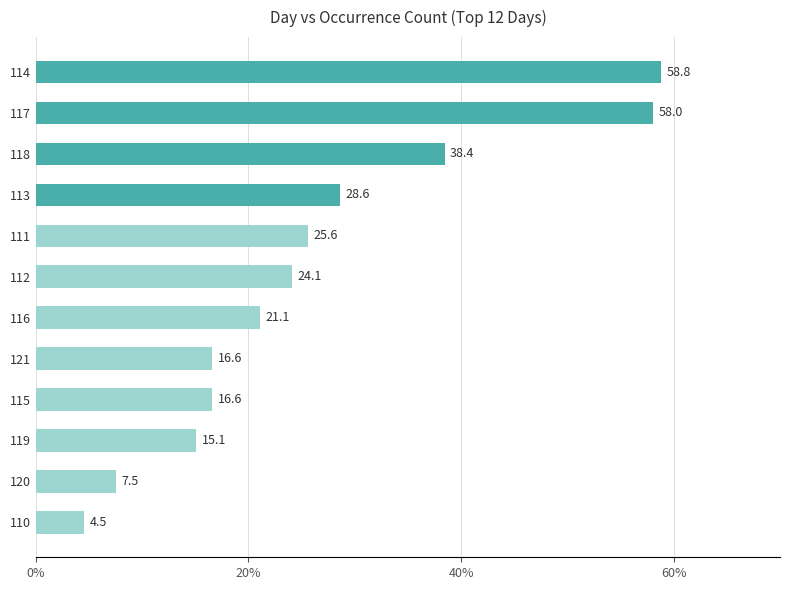

Where is the data nearest to the value 31?

113